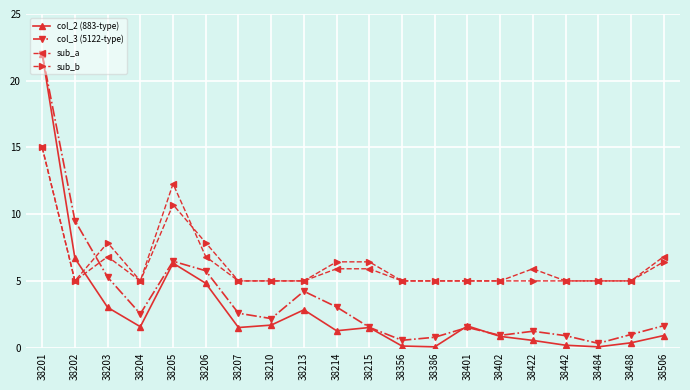

True or false: sub_a and col_3 (5122-type) intersect in this chart.

True